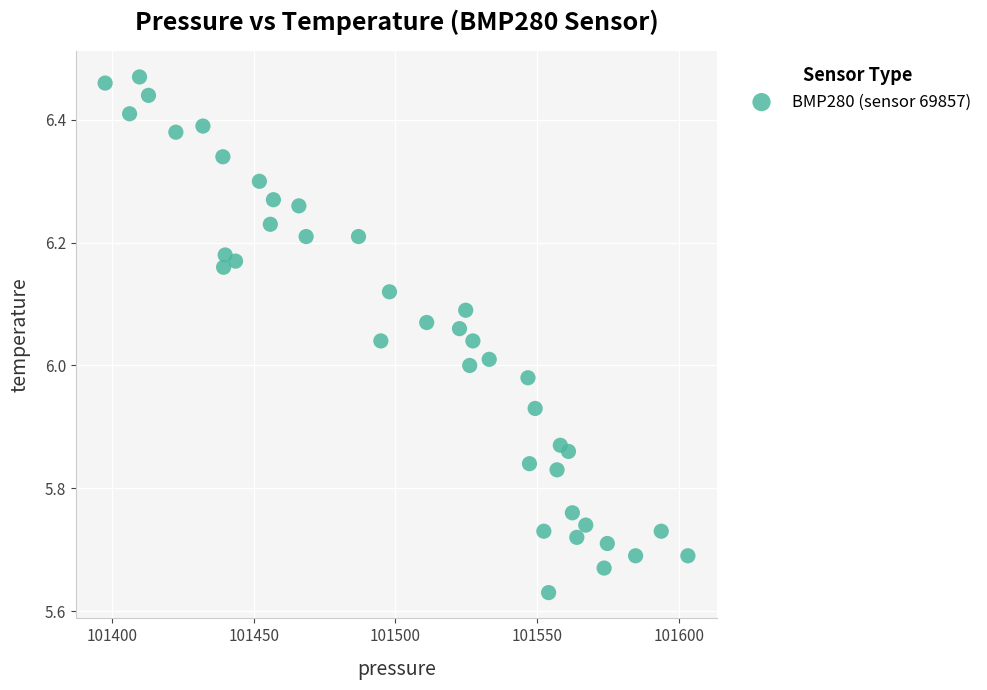

What is the range of Y values (max minus min)?

0.8